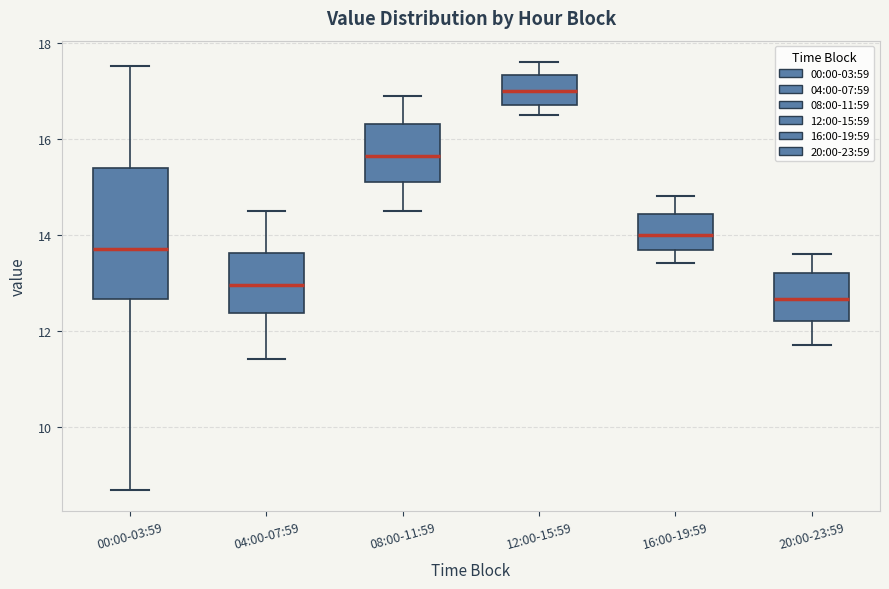

Which box is the tallest, from its lower edge to its upper edge?

00:00-03:59